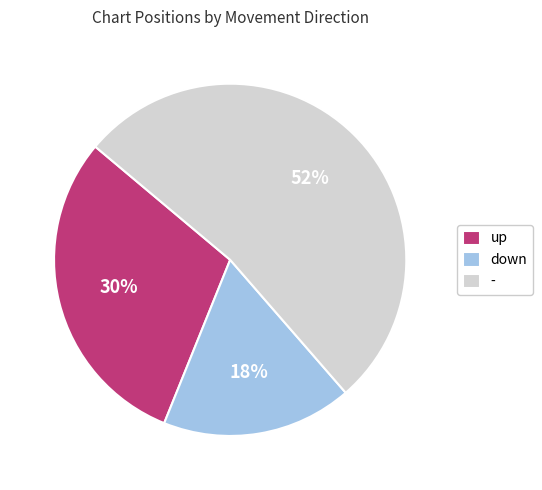

To the nearest percent, what is the average slice percentage?

33%